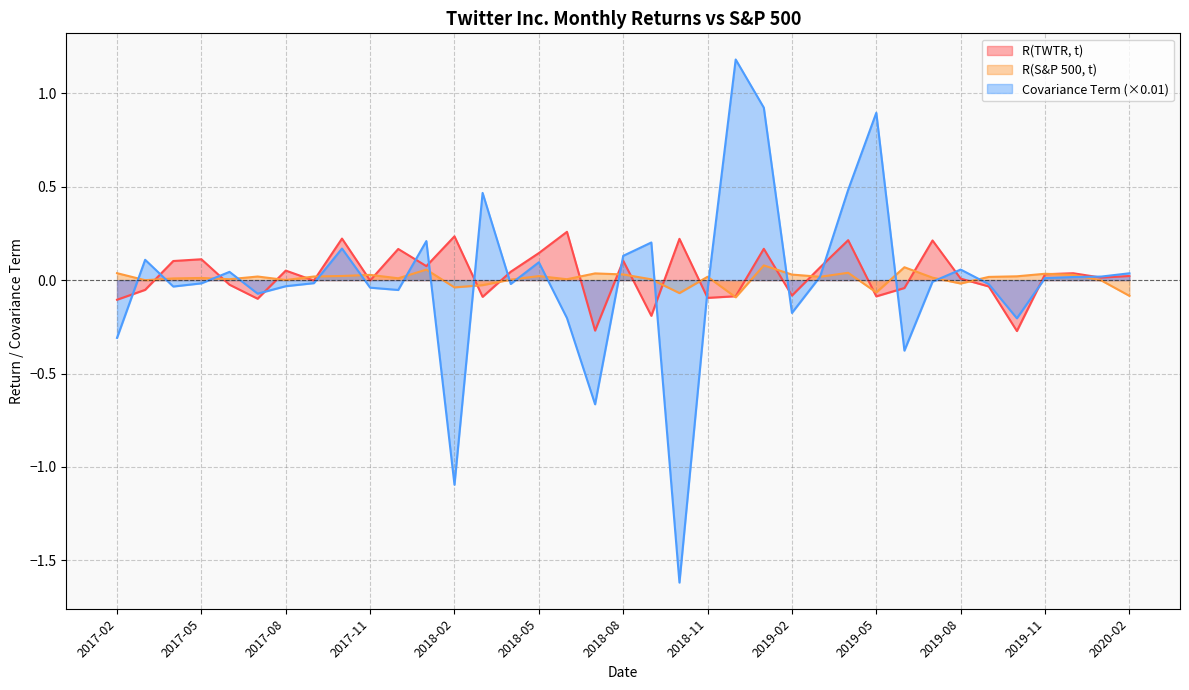

How many lines are shown in the chart?

3